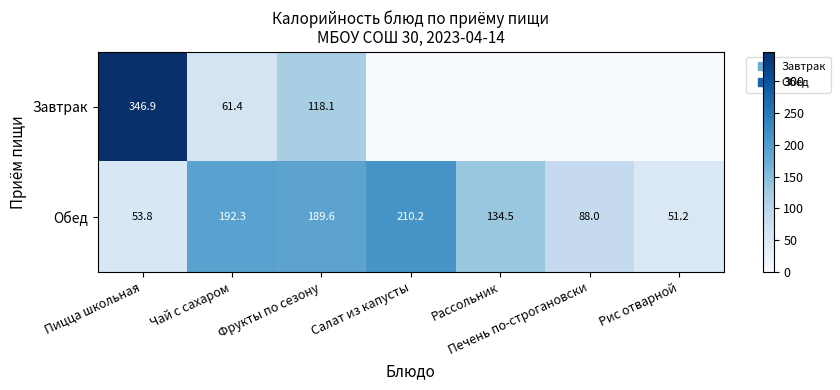

What is the greatest value displayed?

346.9